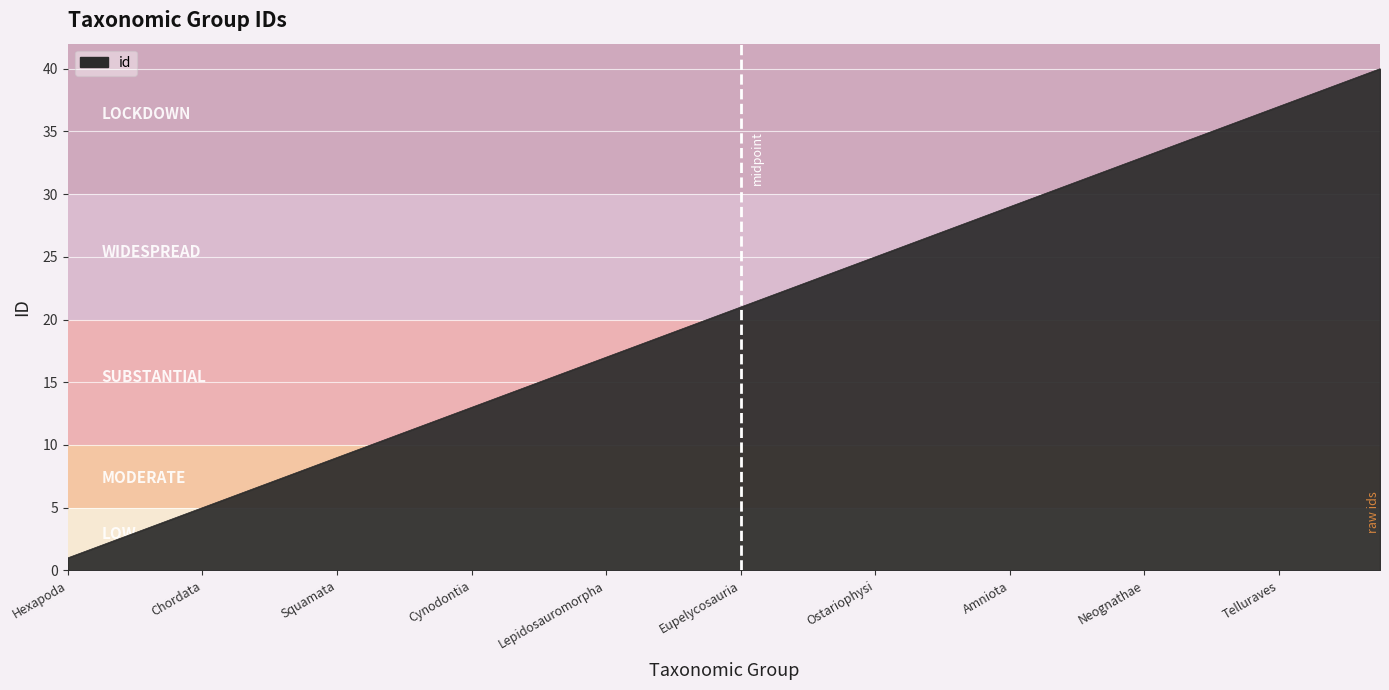

Does the chart display data point markers on the line(s)?

No